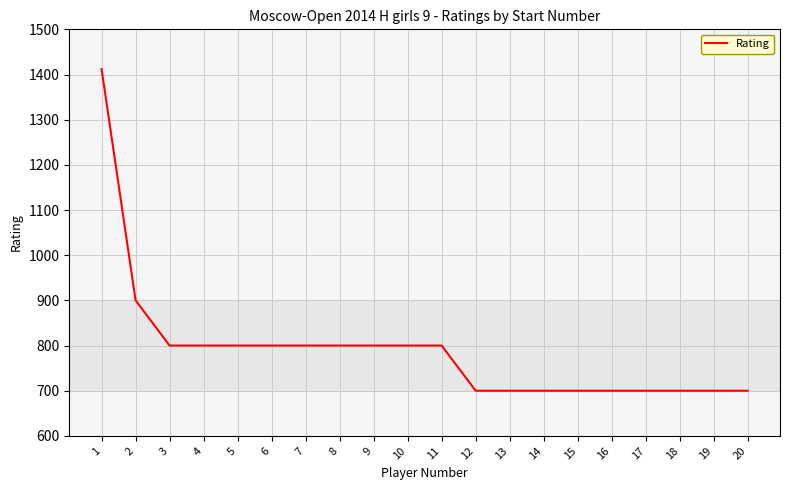

Reading left to right, transcribe all the data shown in this chart.

1412	900	800	800	800	800	800	800	800	800	800	700	700	700	700	700	700	700	700	700